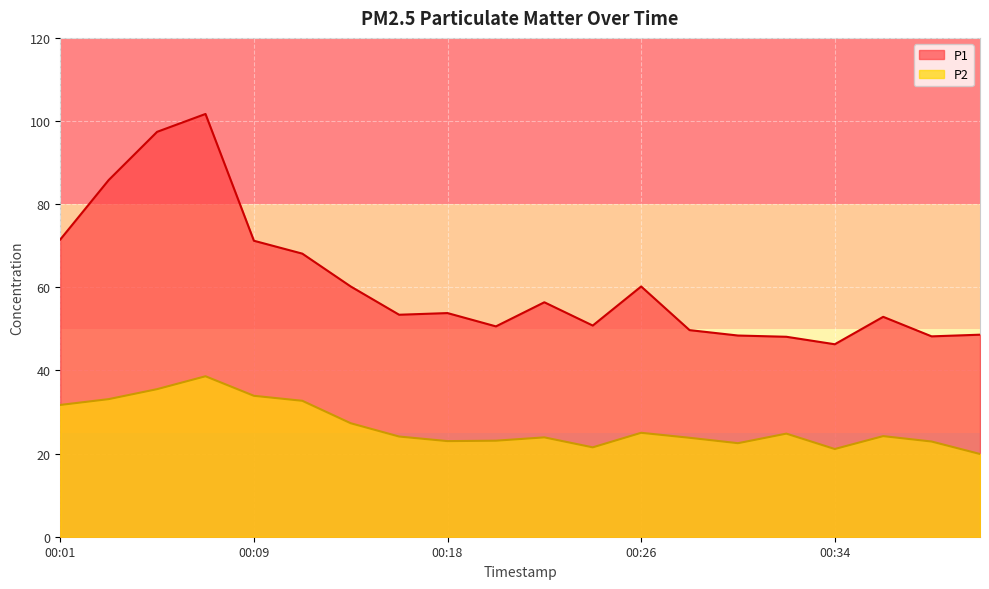

Where is the first local minimum for P1?

00:16